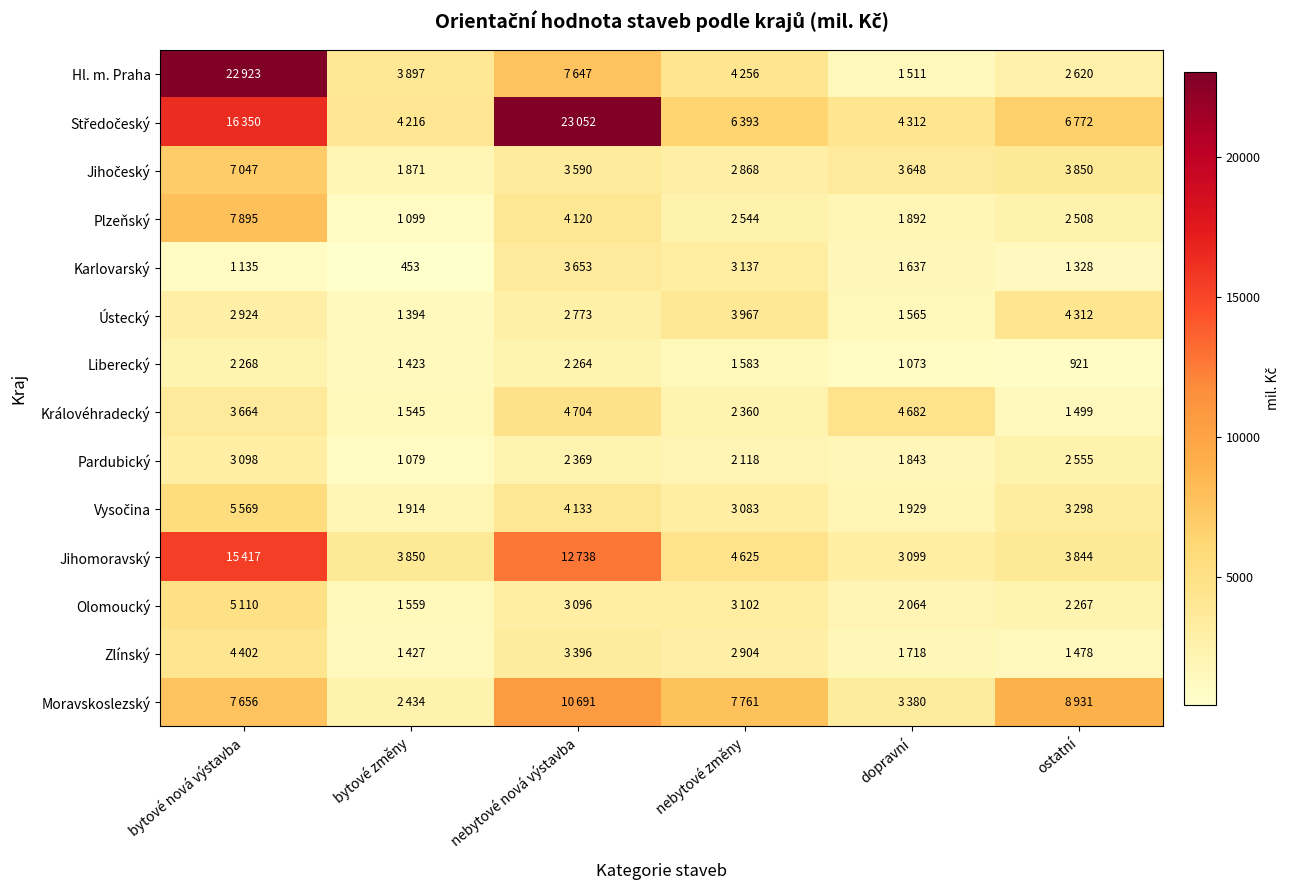

Rank the categories by Jihočeský value from lowest to highest.

bytové změny, nebytové změny, nebytové nová výstavba, dopravní, ostatní, bytové nová výstavba